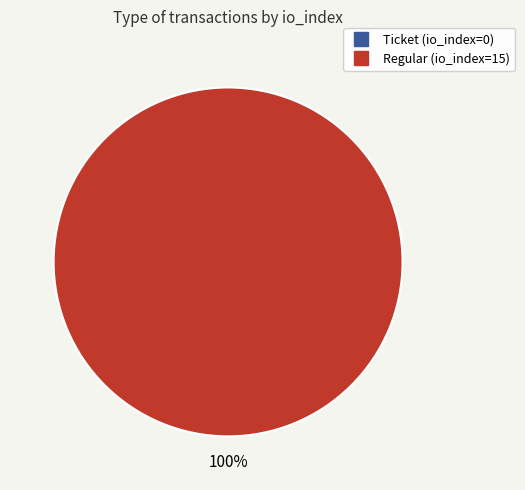

The Regular (io_index=15) slice represents 100% of the pie. True or false?

True